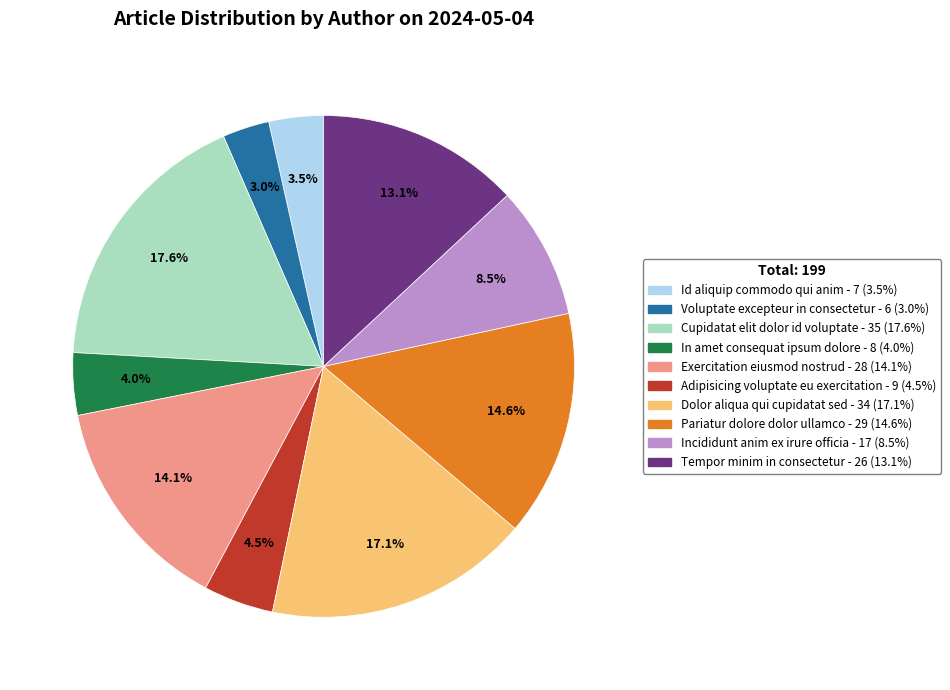

What is the smallest slice in the pie chart?

Voluptate excepteur in consectetur